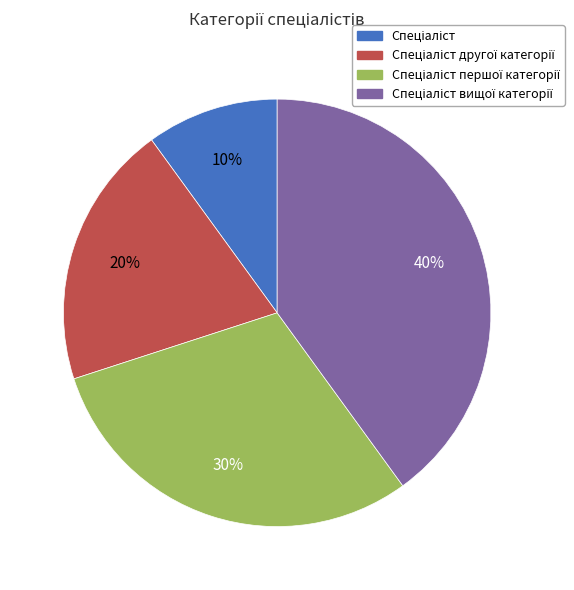

To the nearest percent, what is the average slice percentage?

25%